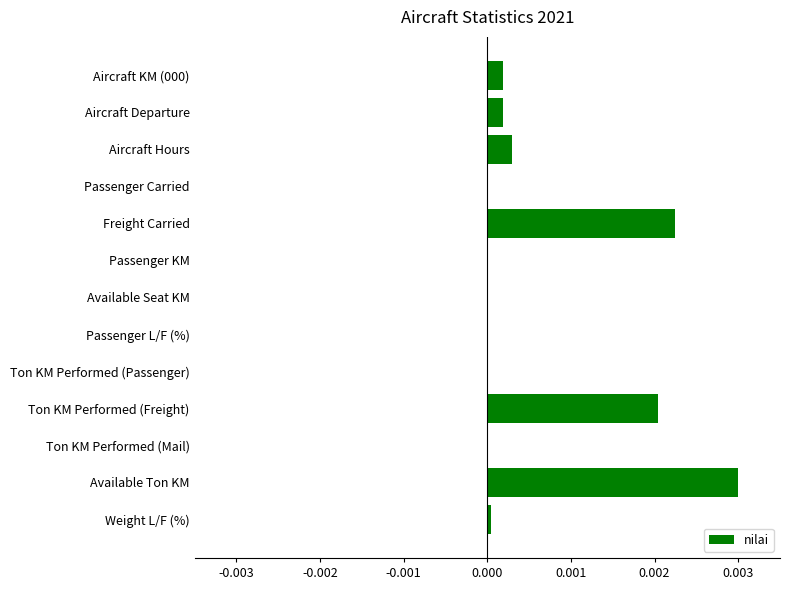

Is it true that the value at Ton KM Performed (Mail) is 0.0?

True